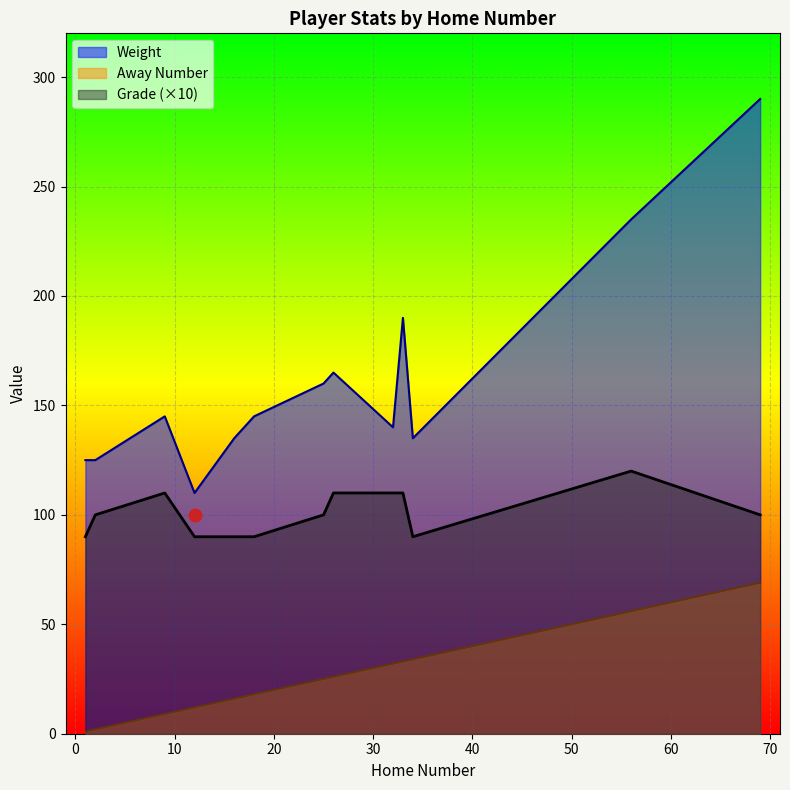

List the series in order of their peak value, highest first.

Weight, Grade (×10), Away Number